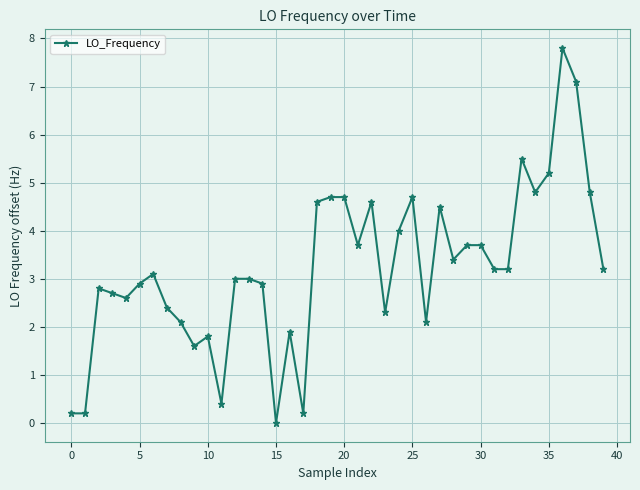

What is the value of the 22nd point from the left?

3.7